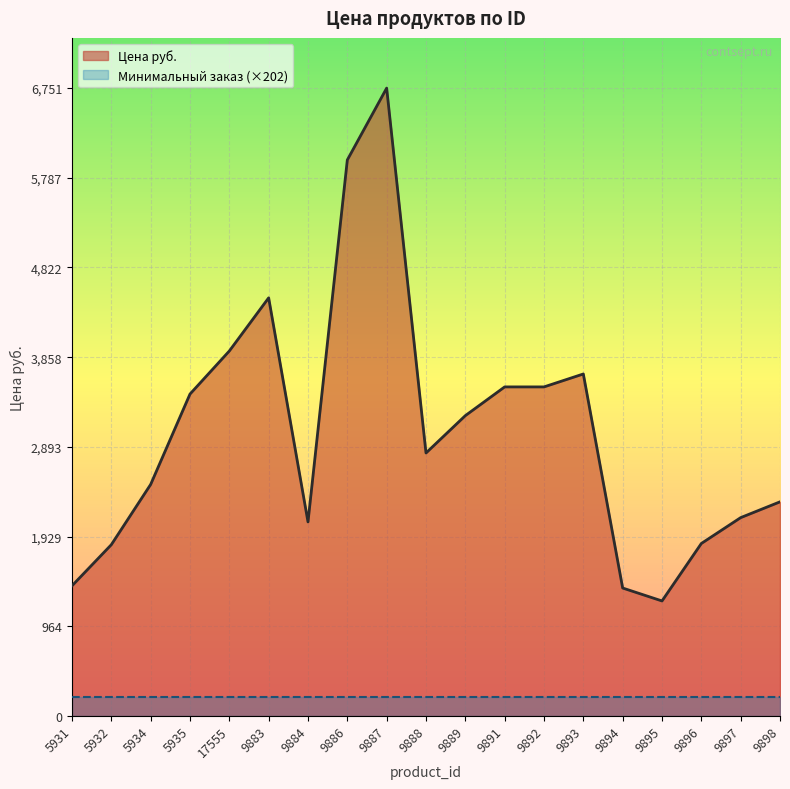

How many points are higher than both their immediate neighbors (excluding endpoints)?

3